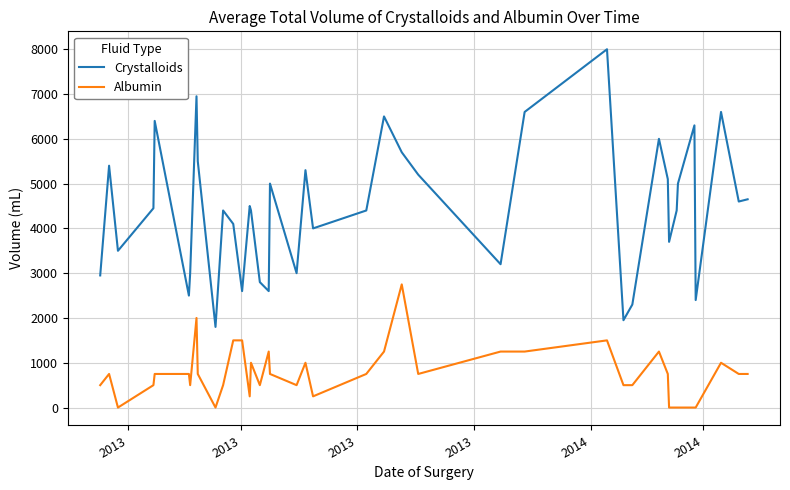

In Crystalloids, how many points are lower than both neighbors (excluding endpoints)?

12